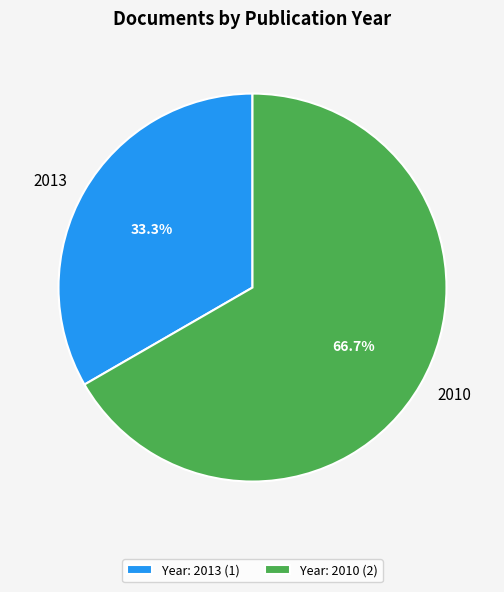

Between Year: 2010 (2) and Year: 2013 (1), which is larger?

Year: 2010 (2)